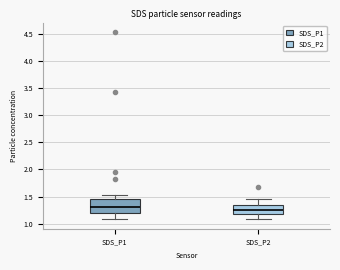

Where does the lower whisker of the box for SDS_P1 end on the y-axis? The values are not printed on the chart, so give them approximately, as read against the axis.

1.10